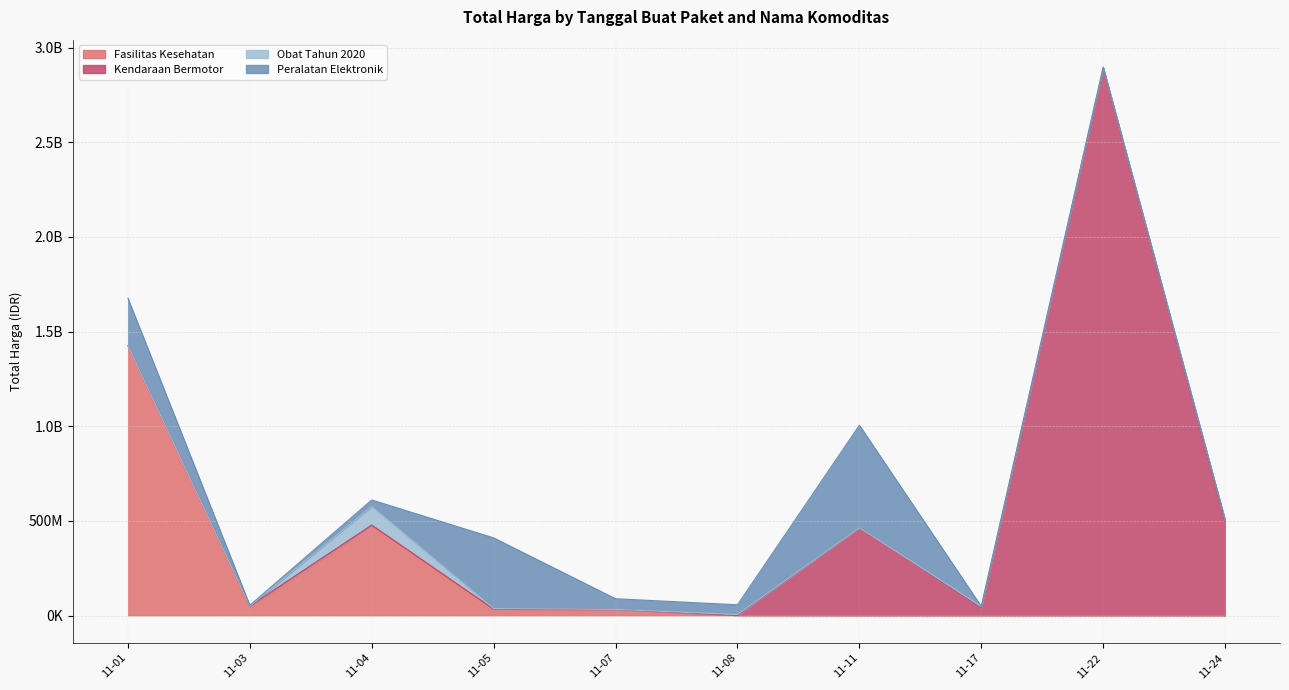

What is the maximum value shown in the chart?

2892122000